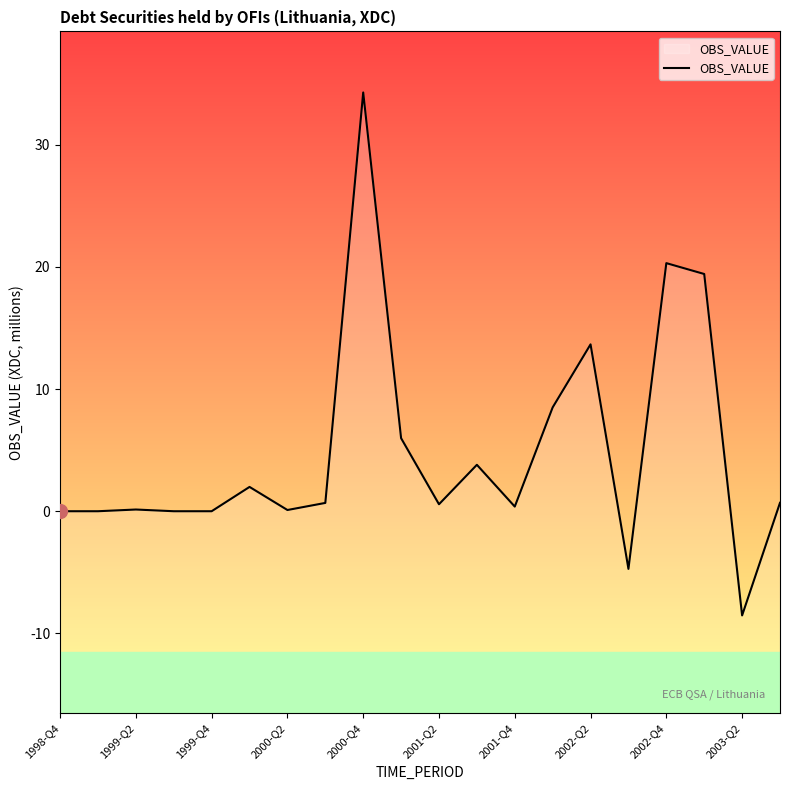

What is the greatest value displayed?

34.3